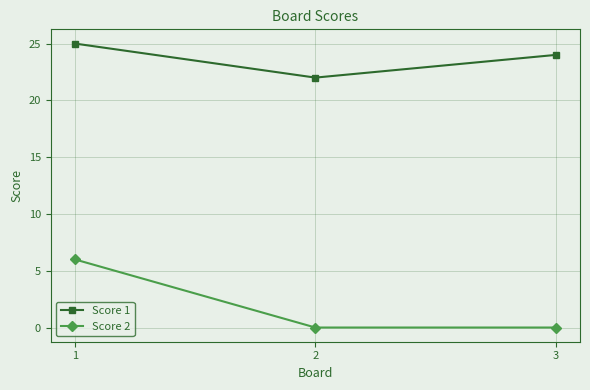

How many distinct data groups are displayed?

2